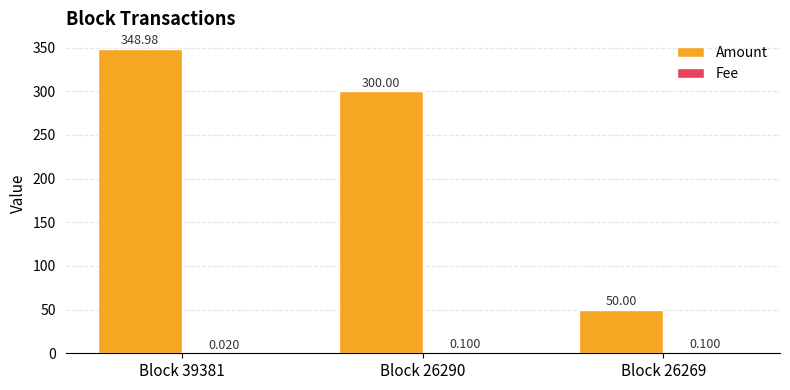

Count the number of data series in this chart.

2